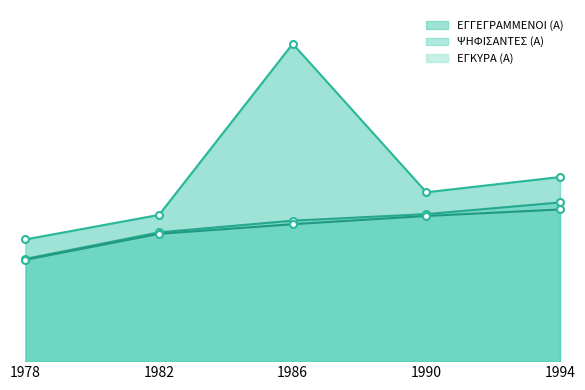

Is it true that ΕΓΚΥΡΑ (Α) equals 1281 at 1978?

False